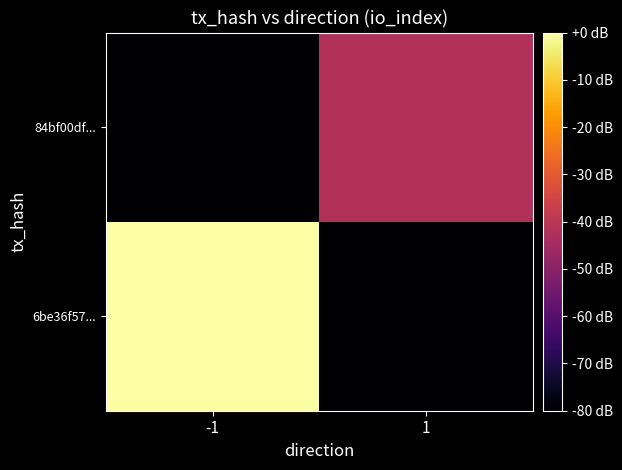

How many series are shown in this chart?

2